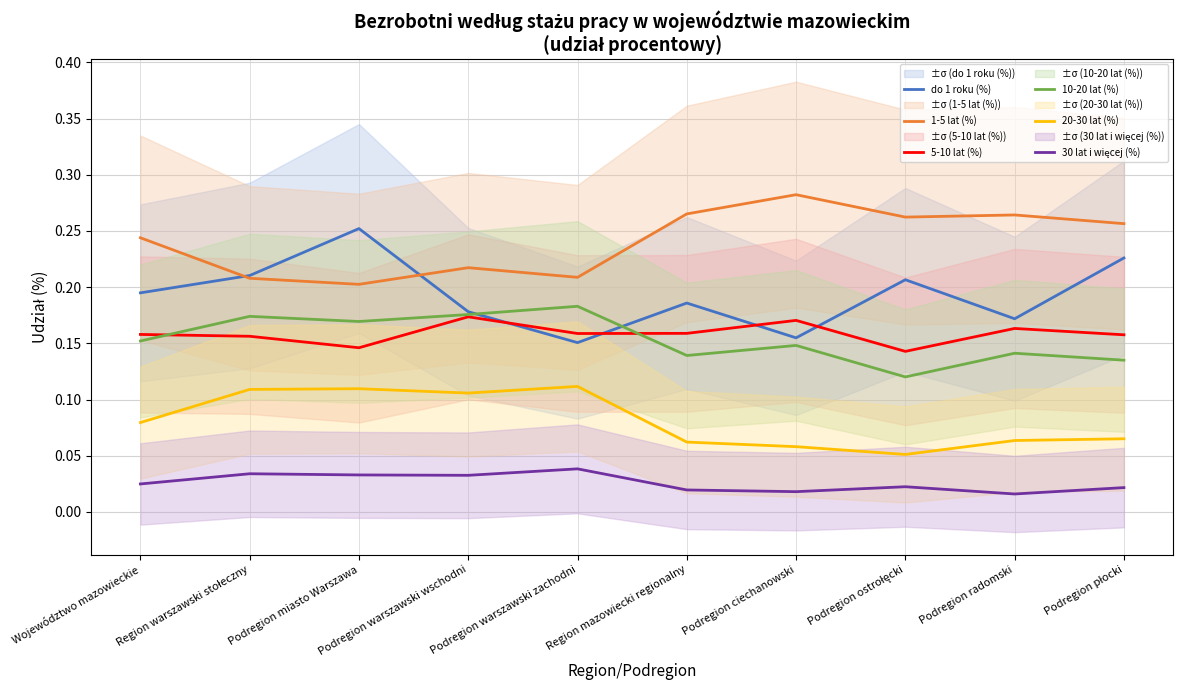

What value does the 10-20 lat (%) series have at Podregion płocki?

0.1